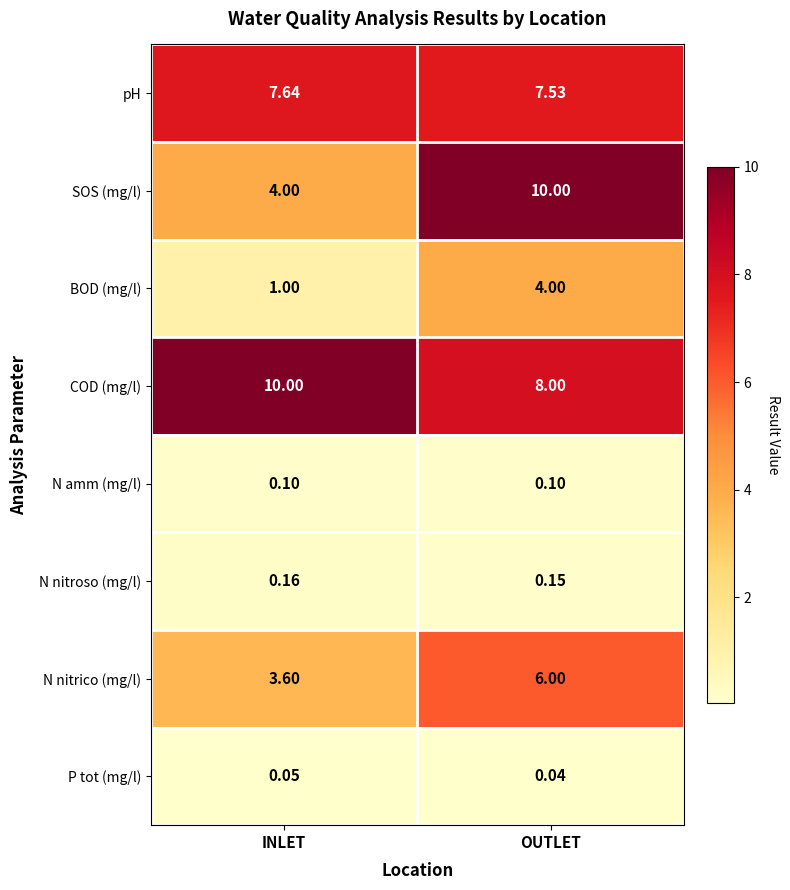

At which category is the sum across all series the highest?

OUTLET